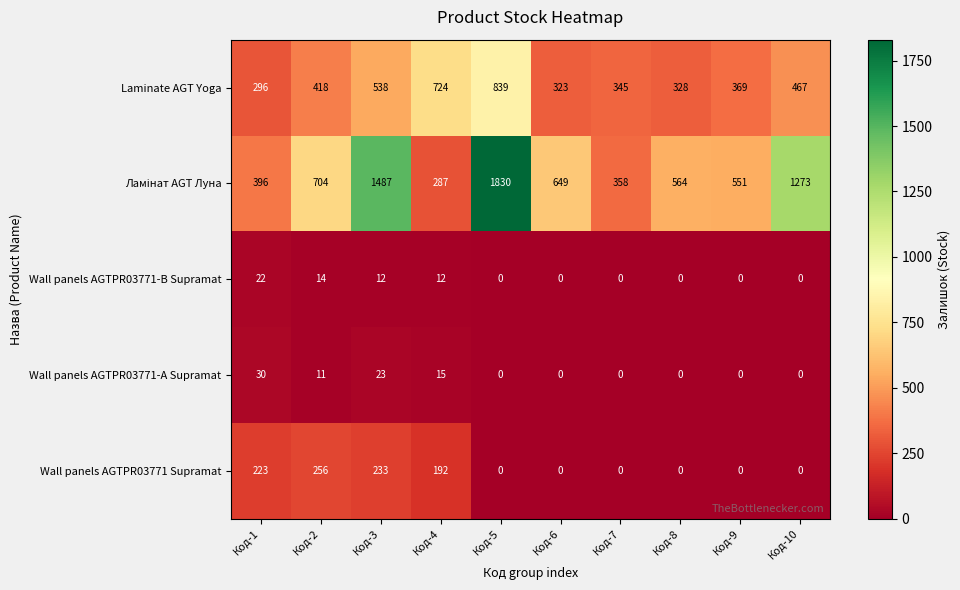

What is the spread (max minus min) of values at Код-1?

374